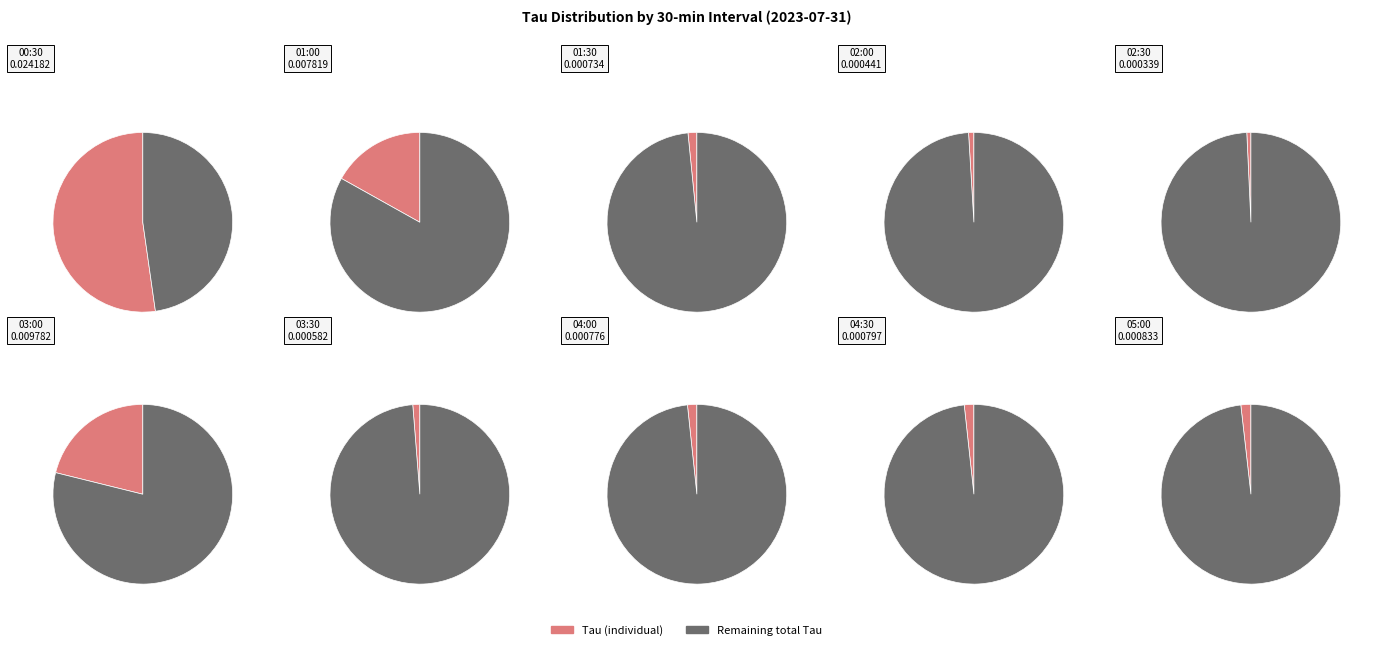

Which slice is the largest?

00:30